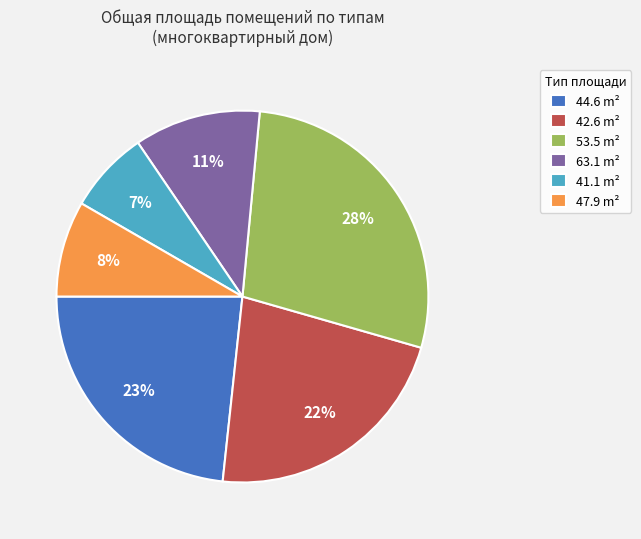

To the nearest percent, what percentage of the pie is 63.1 m²?

11%